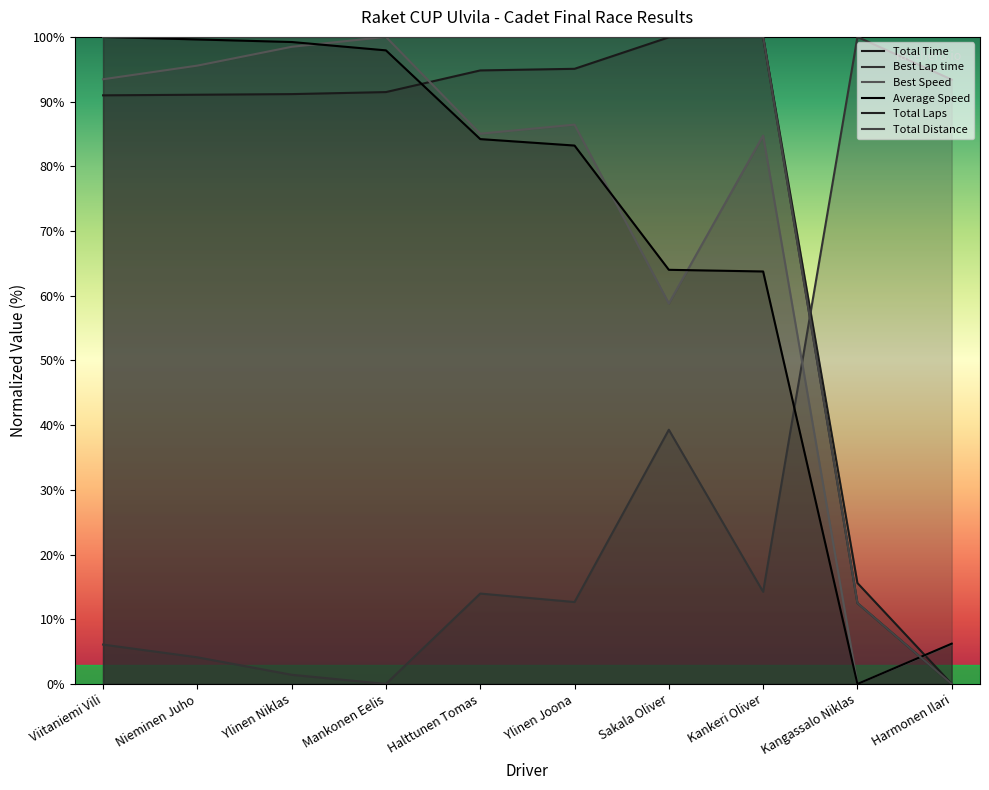

What is the total value across all series at Kankeri Oliver?

462.7